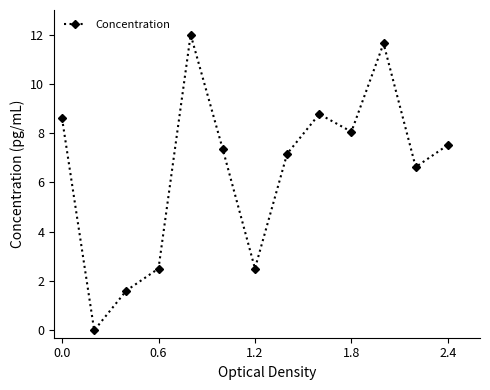

What is the value of the 7th point from the left?

2.5